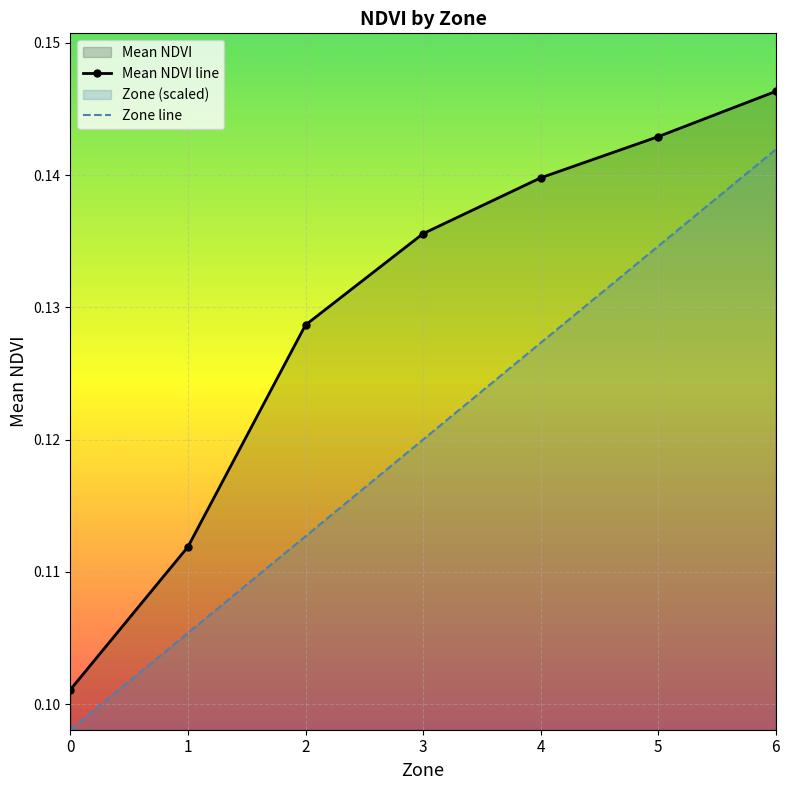

Is it true that Mean NDVI line equals 0.0 at 0?

False